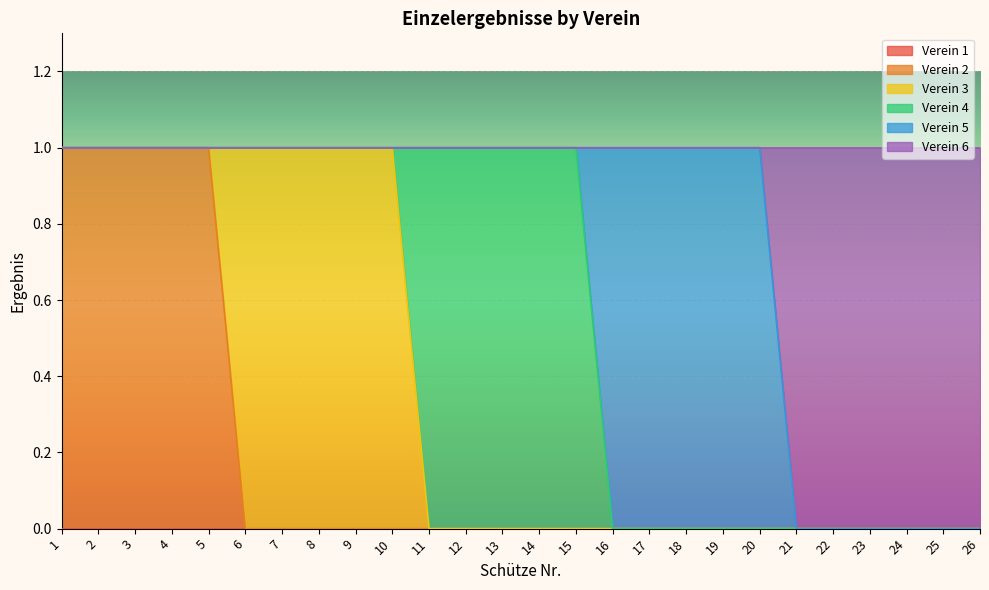

Is it true that Verein 5 equals 0 at 1?

True